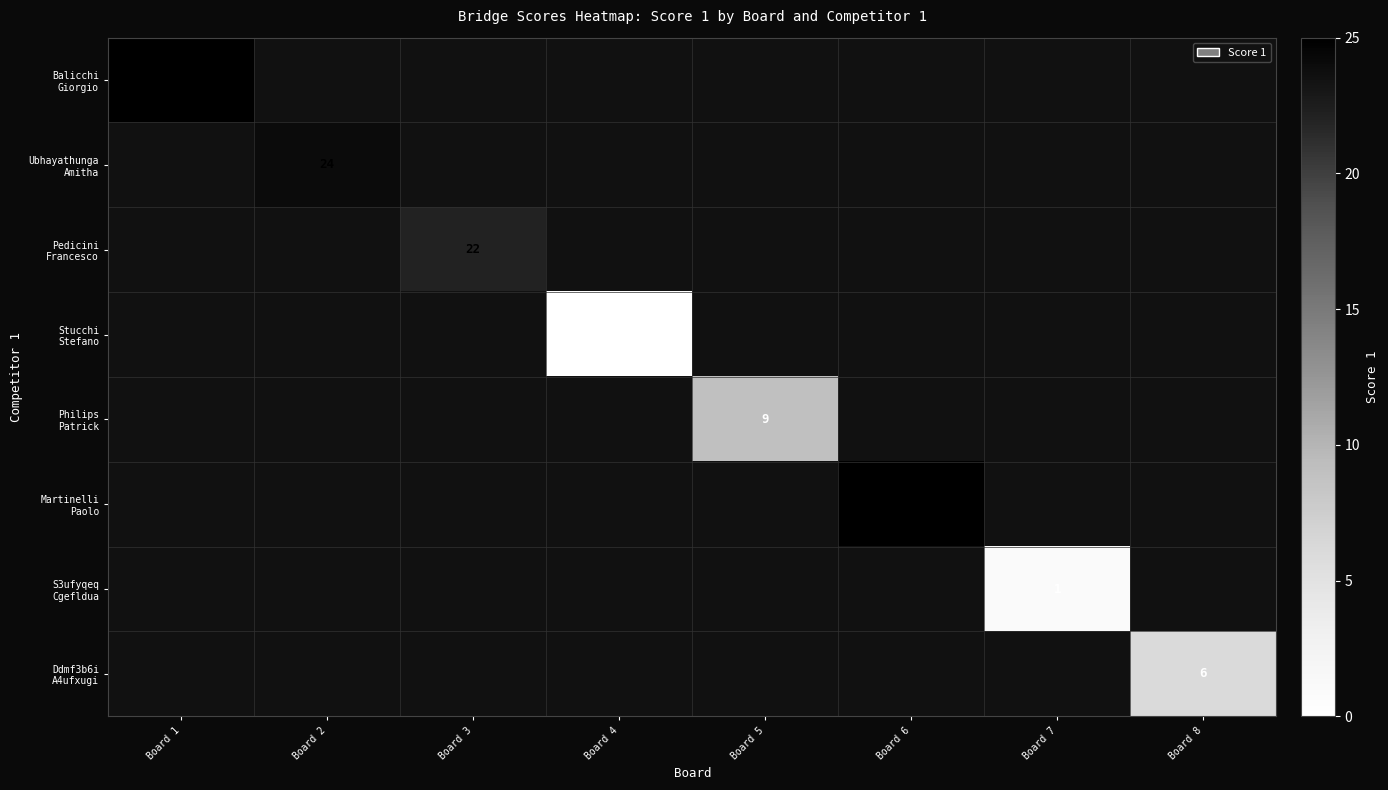

Count the number of data series in this chart.

8